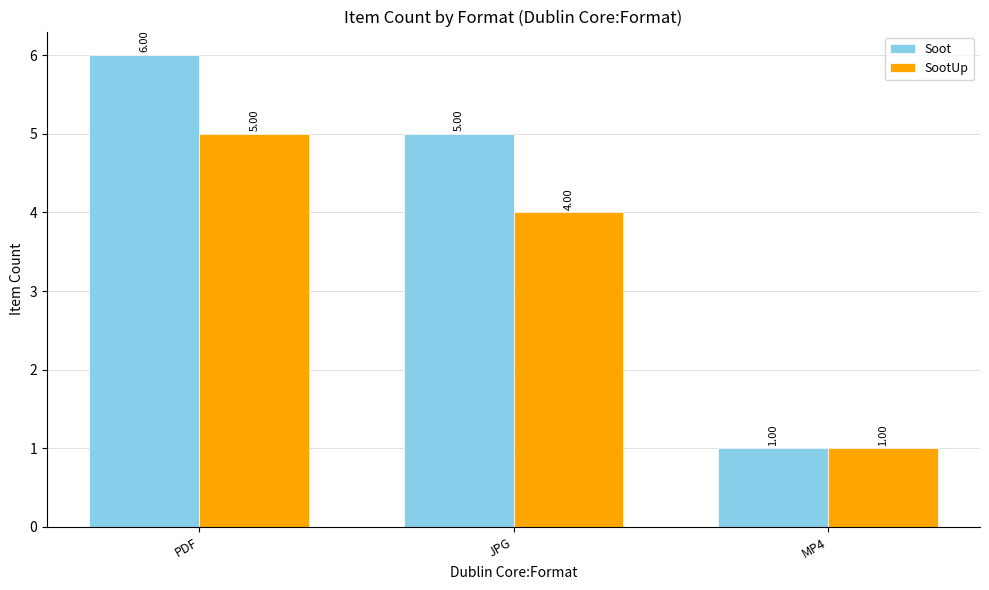

Rank the series at JPG from lowest to highest value.

SootUp, Soot